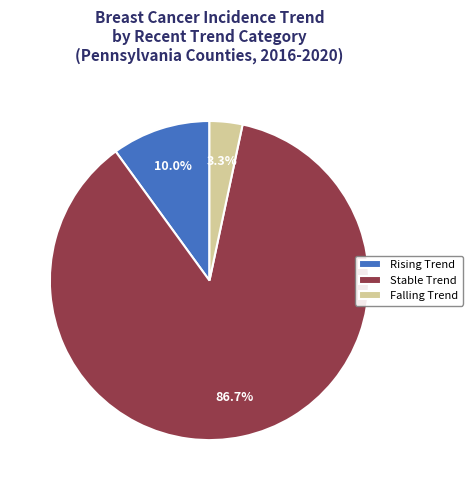

How many segments does this pie chart have?

3